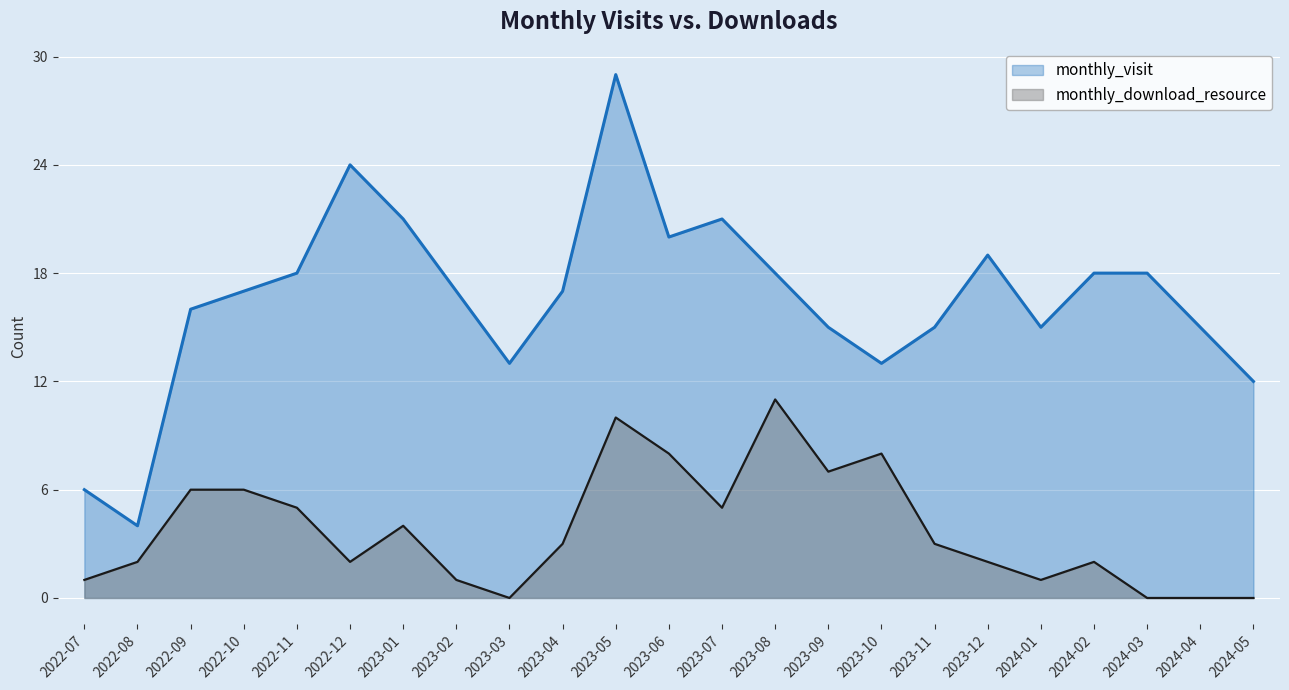

The value of monthly_download_resource at 2023-03 is -4. True or false?

False